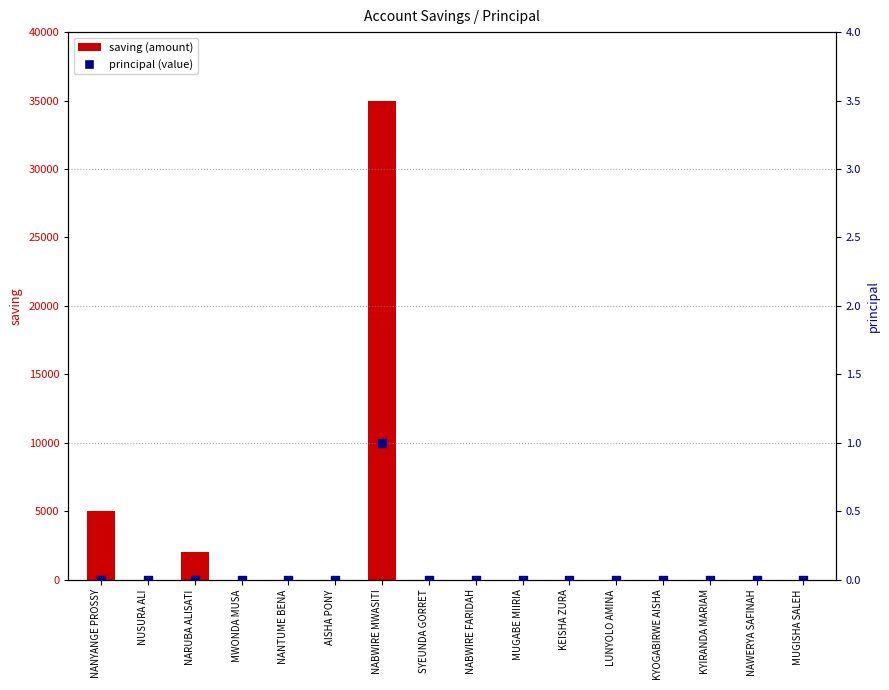

Is the value of saving (amount) at NABWIRE FARIDAH greater than the value of principal (value) at NANTUME BENA?

No